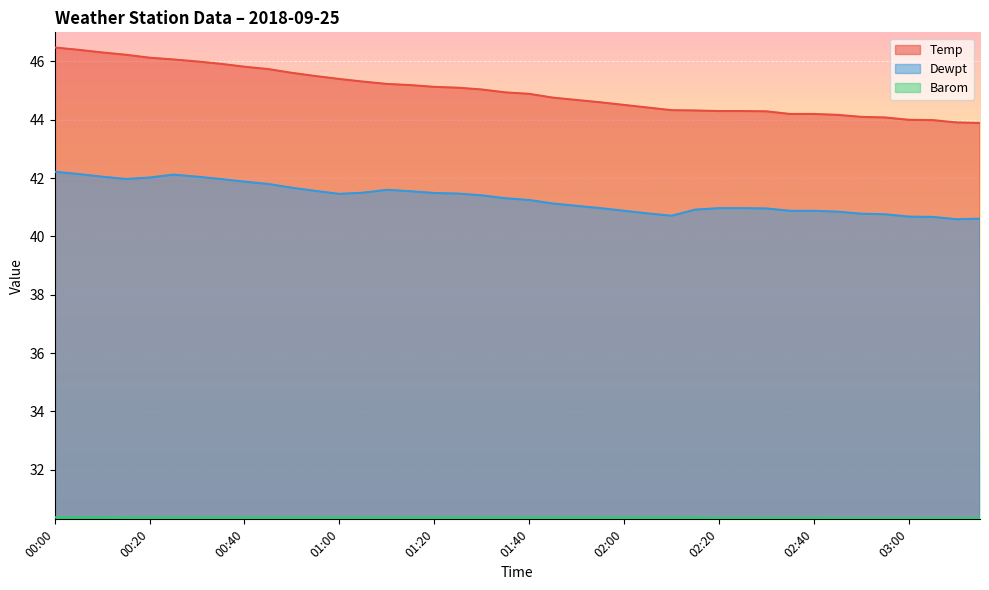

What is the total value across all series at 00:20?

118.5